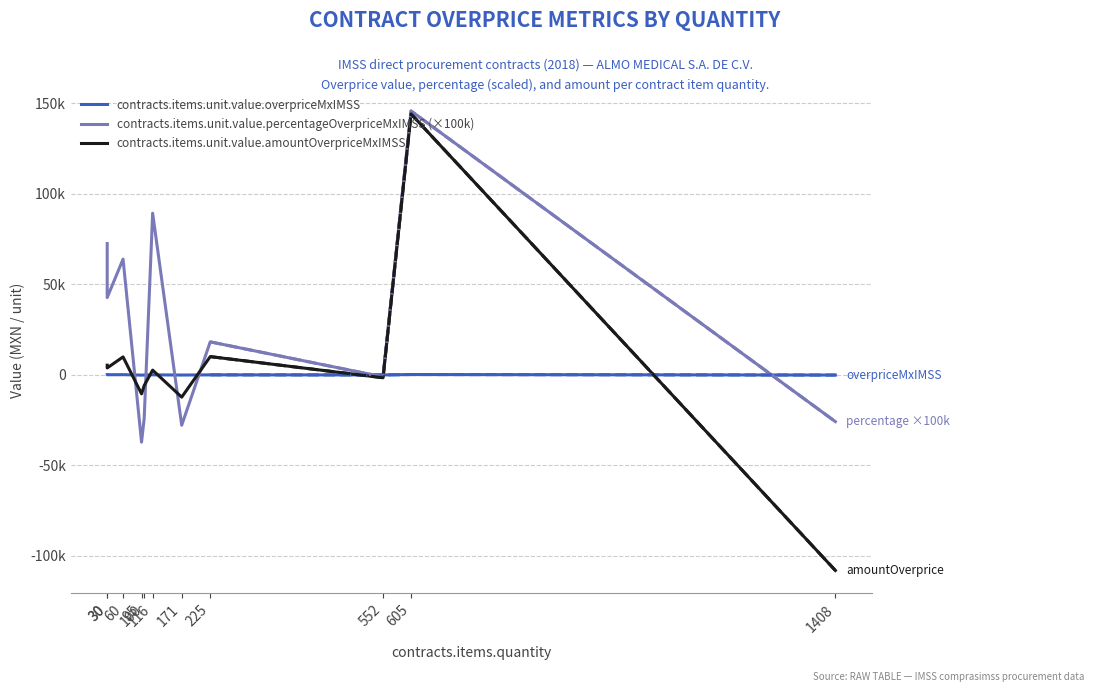

What is the value of the contracts.items.unit.value.amountOverpriceMxIMSS point at the 5th from the left?

-5908.0